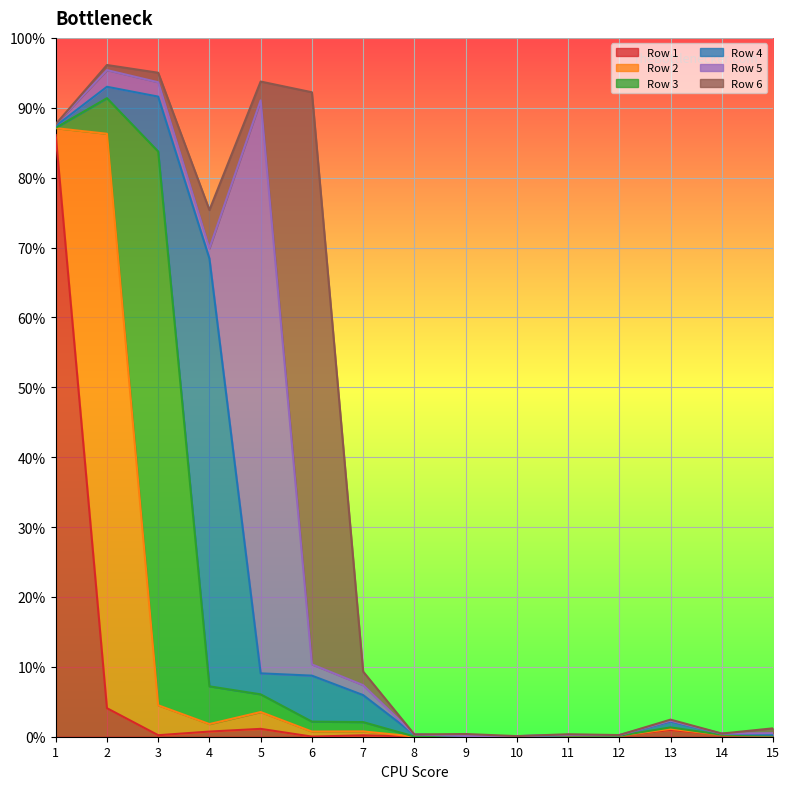

List the series in order of their peak value, highest first.

Row 1, Row 2, Row 5, Row 6, Row 3, Row 4